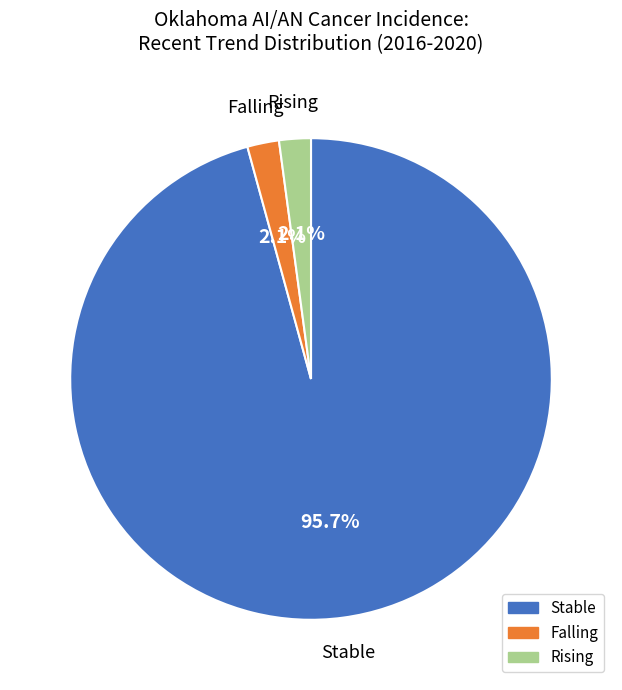

Is there a majority slice in this chart?

Yes